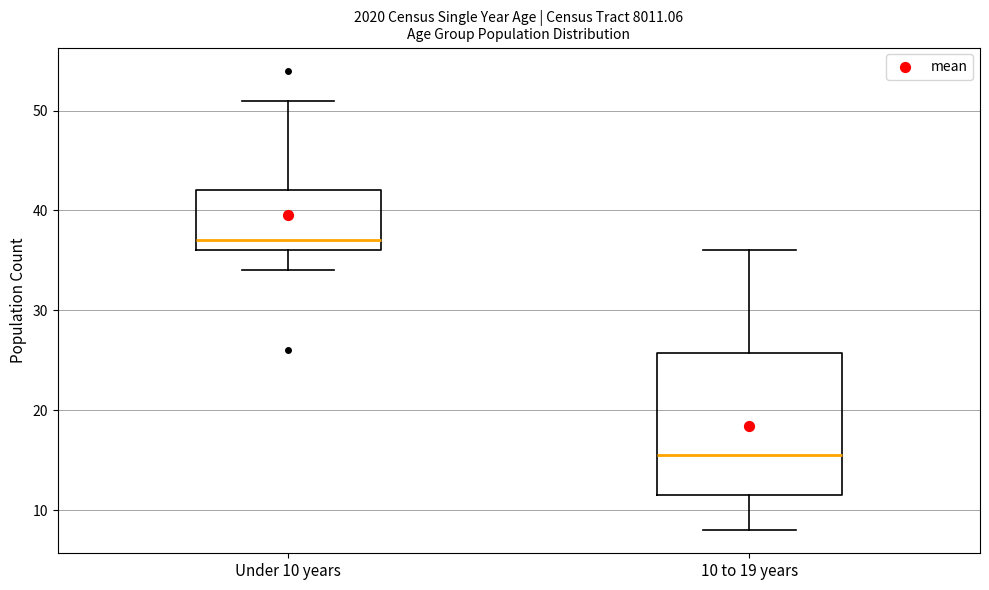

Where does the lower whisker of the box for Under 10 years end on the y-axis? The values are not printed on the chart, so give them approximately, as read against the axis.

34